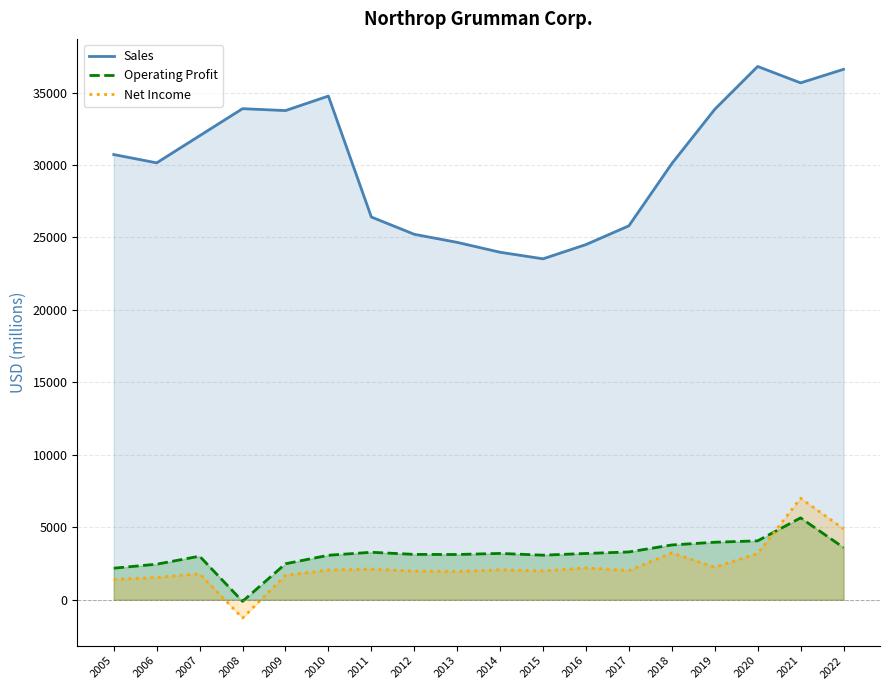

Which has a higher value, 2016 or 2008?

2008